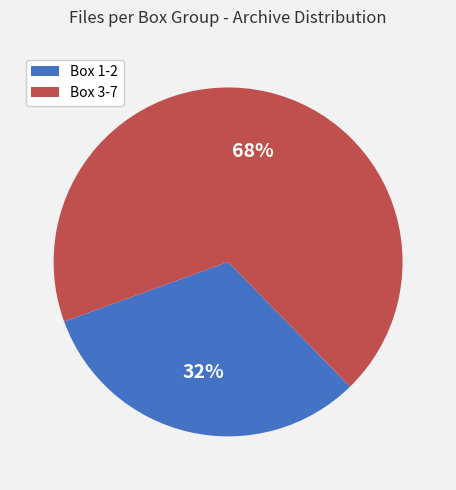

Is there any slice that represents more than half of the pie?

Yes